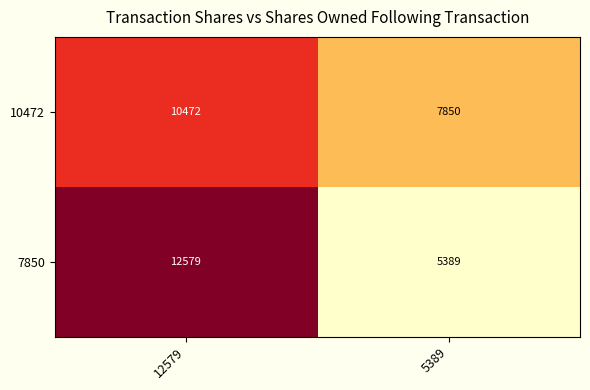

Reading left to right, transcribe all the data shown in this chart.

10472: 10472	7850
7850: 12579	5389